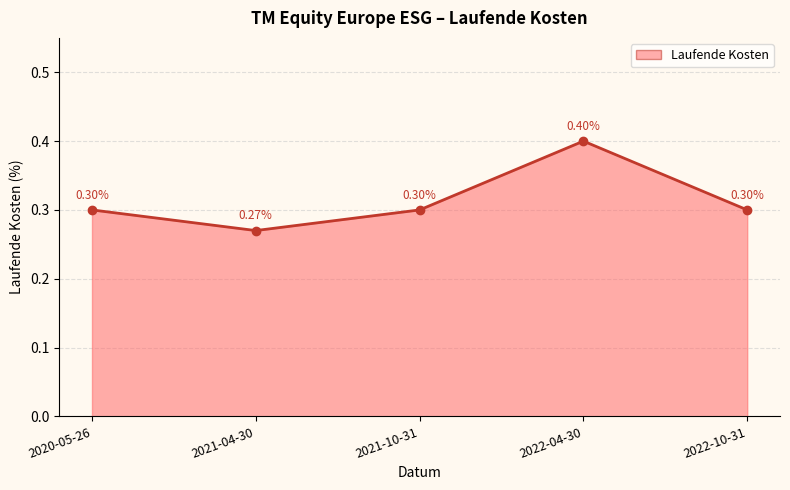

How many distinct data groups are displayed?

1